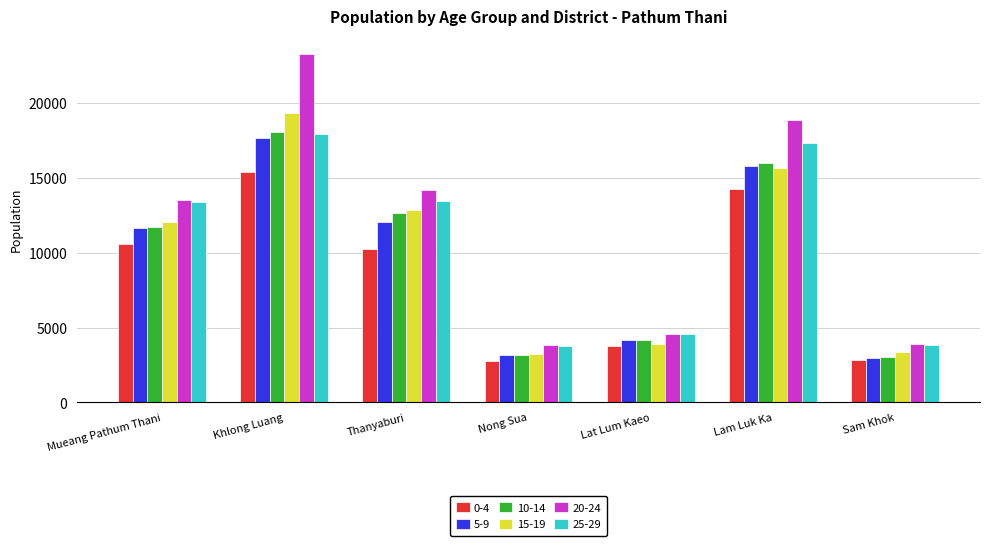

The 20-24 series shows 14185 at Thanyaburi. True or false?

True